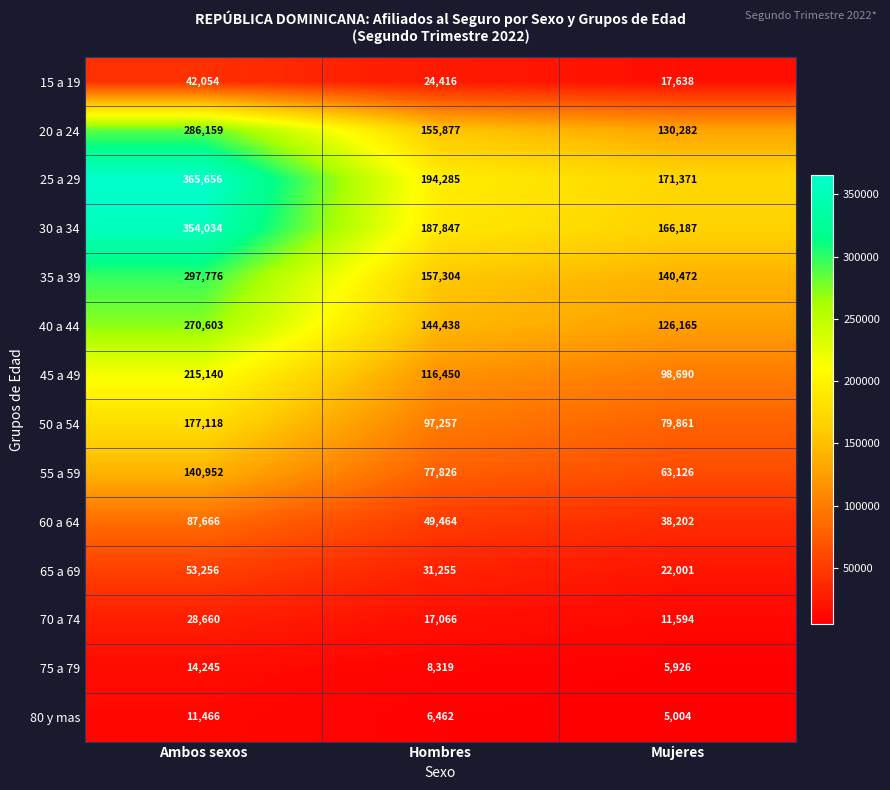

What is the maximum value shown in the chart?

365656